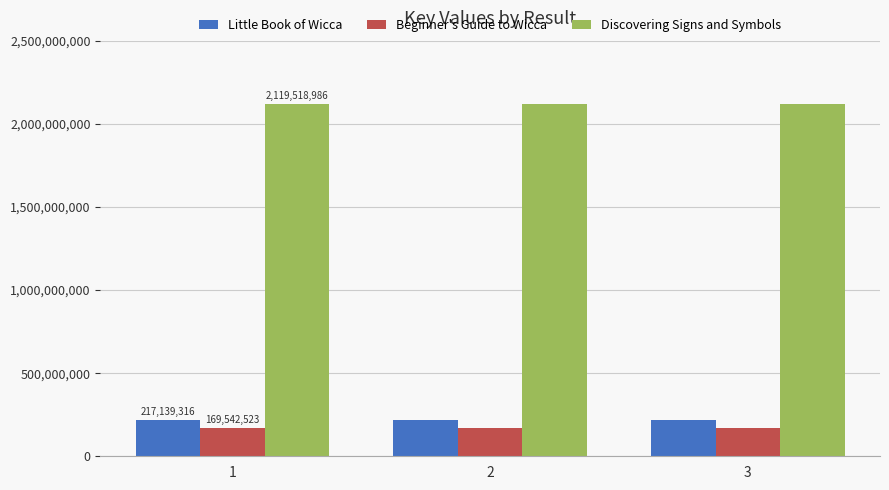

Is it true that Discovering Signs and Symbols equals 2119518986 at 3?

True